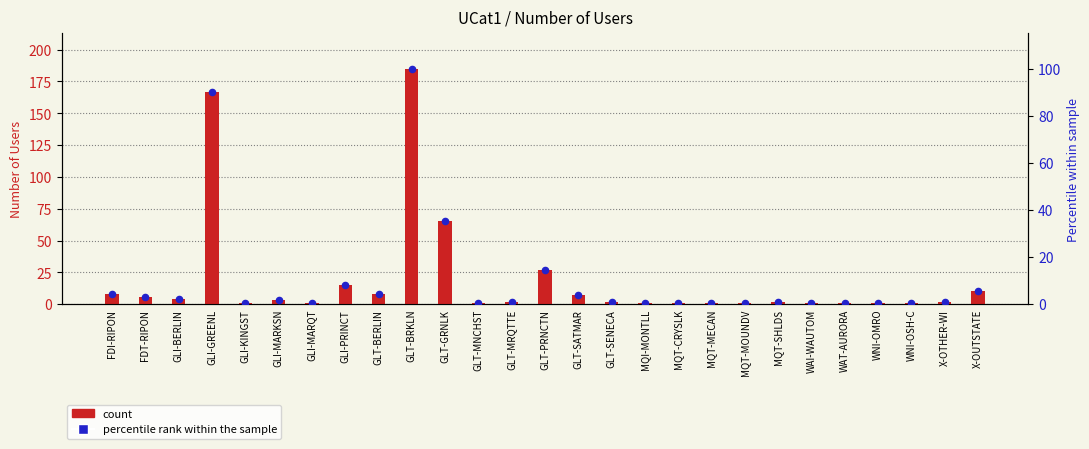

At how many categories does at least one series exceed 90?

2